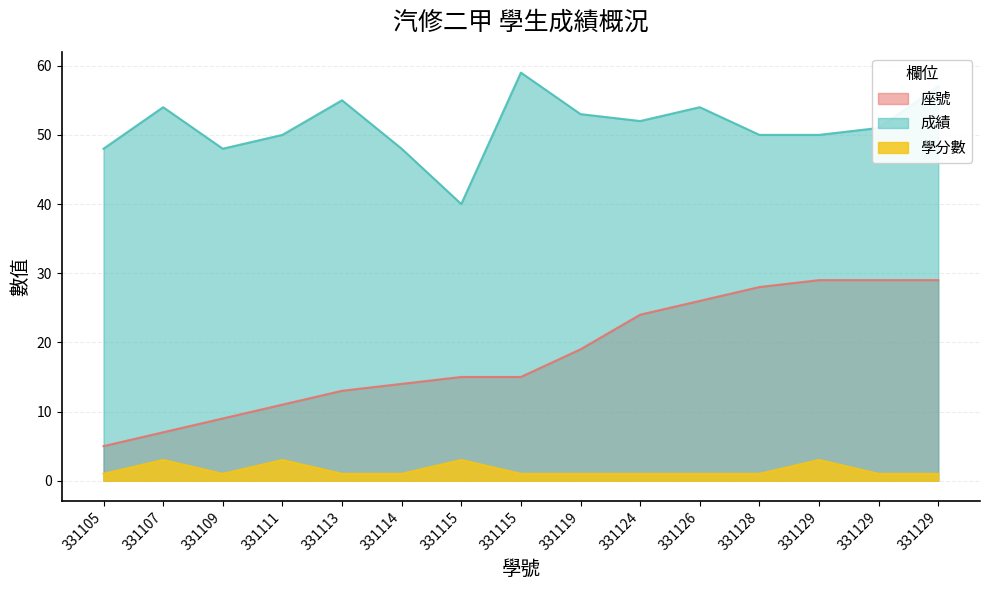

Which series has the largest range (max minus min)?

座號